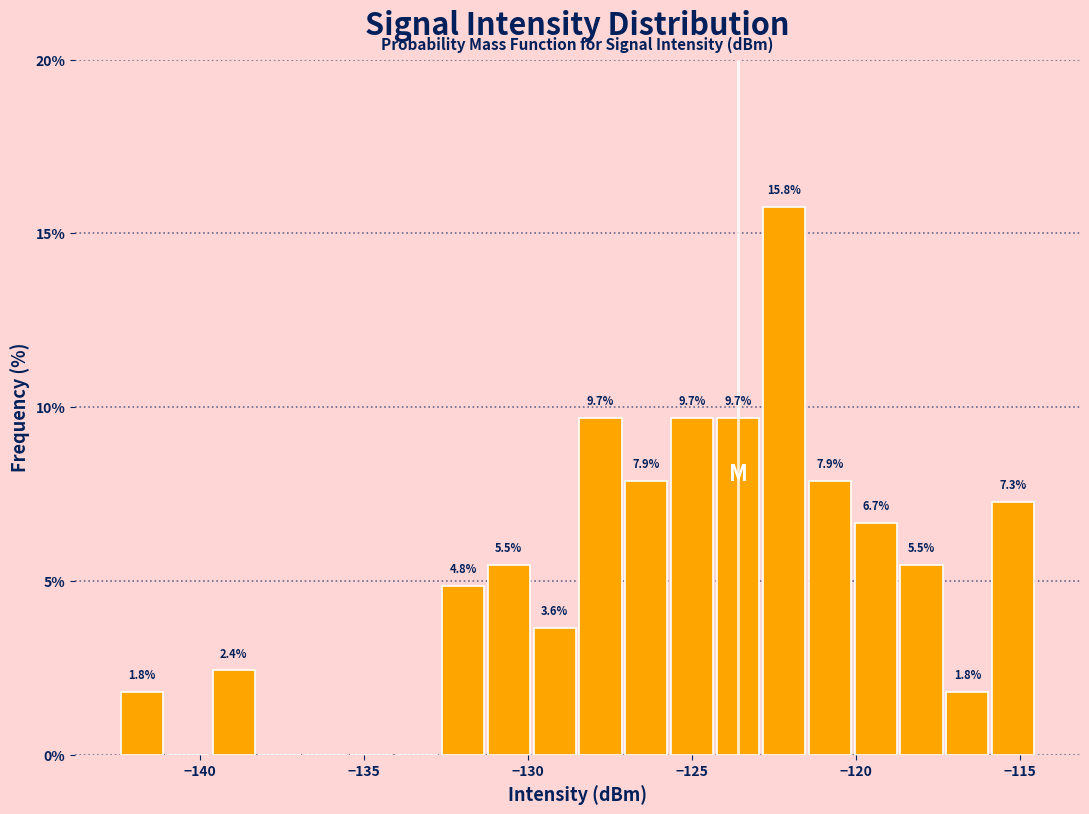

Around what value on the x-axis is the tallest bar? Give the approximate position of its centre, as read against the axis.

-122.0